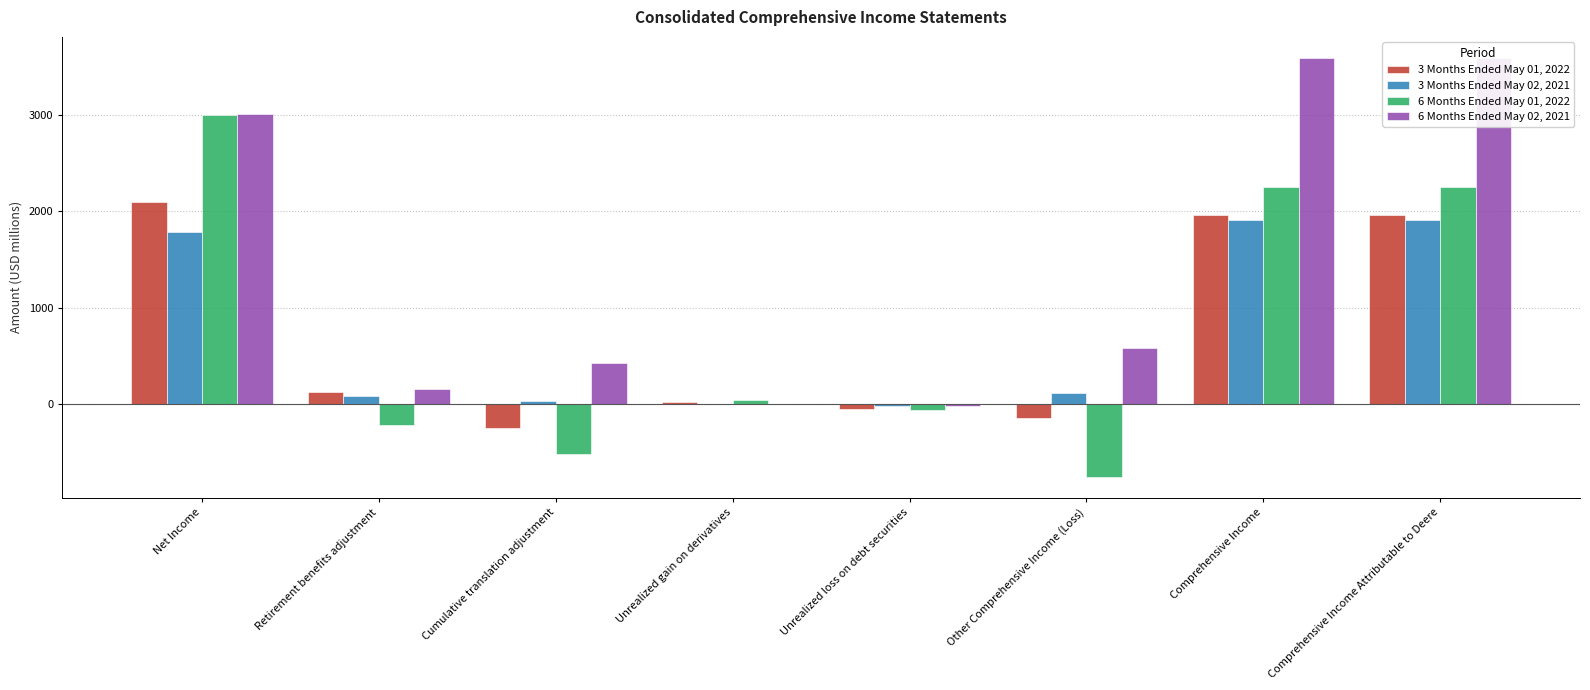

True or false: 3 Months Ended May 02, 2021 has a value of 118 at Other Comprehensive Income (Loss).

True